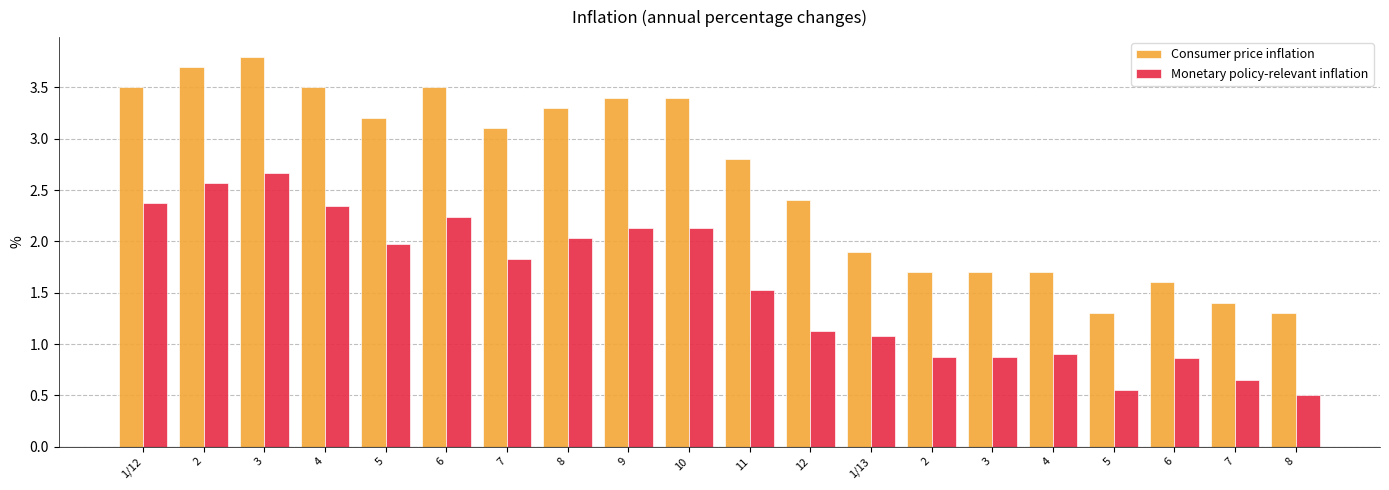

Is the value of Consumer price inflation at 7 greater than the value of Monetary policy-relevant inflation at 1/12?

Yes